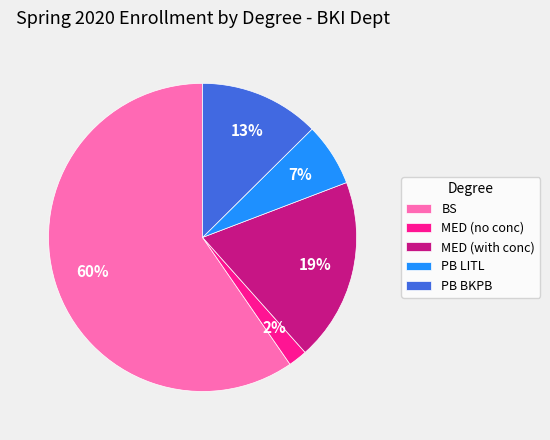

Do BS and PB BKPB together represent more than half of the pie?

Yes